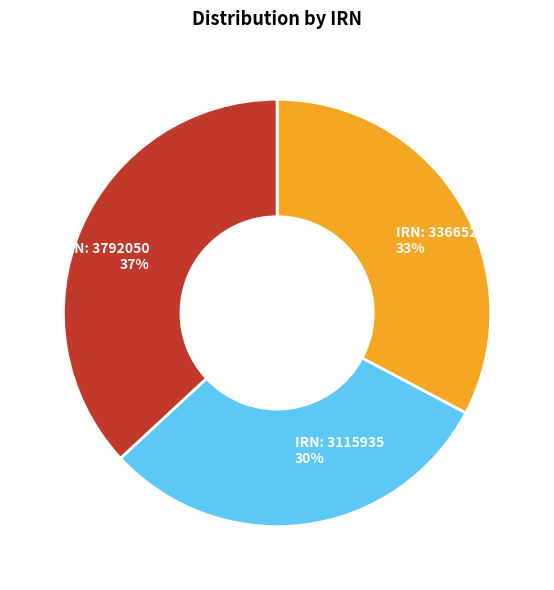

What percentage is the IRN: 3792050 slice, to the nearest percent?

37%